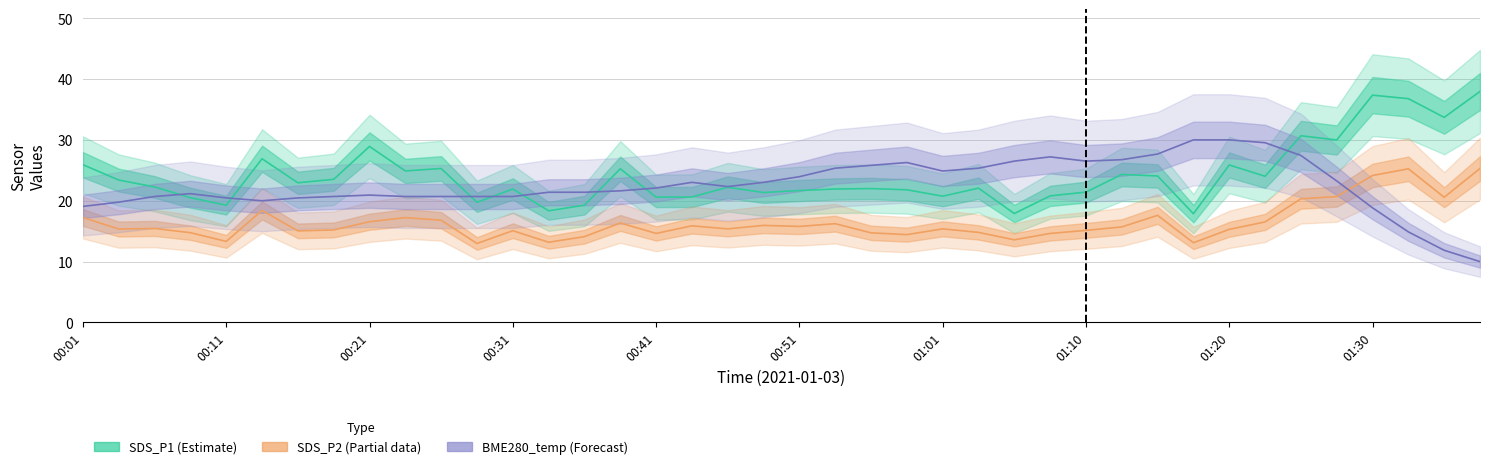

In SDS_P1 (Estimate), how many points are higher than both neighbors (excluding endpoints)?

12